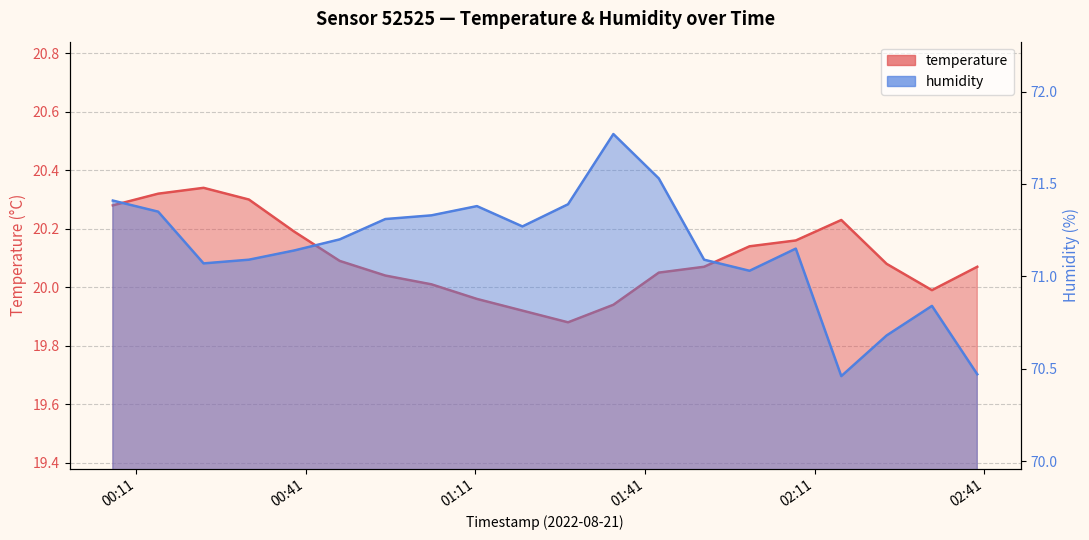

Which series changed the most between 2022-08-21T01:27:24 and 2022-08-21T02:15:44?

humidity